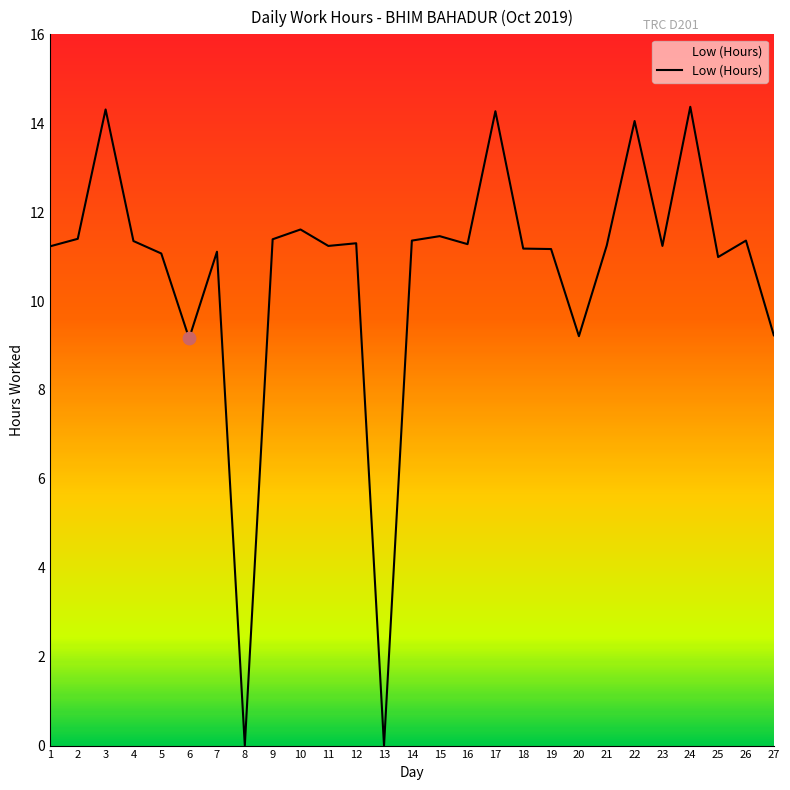

What is the change in value from 21 to 27?

-2.0